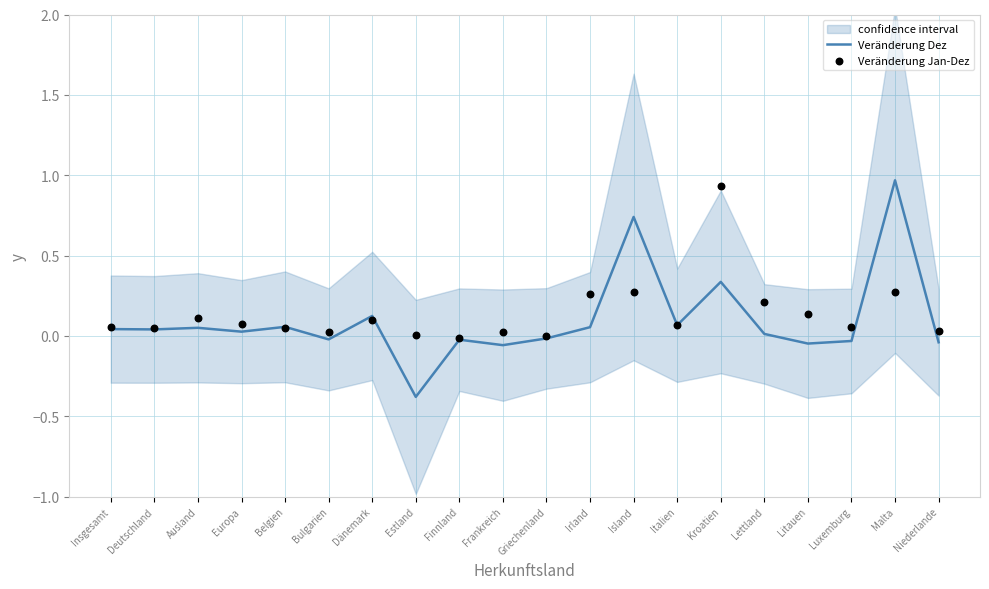

Which series contains the lowest Y value?

Veränderung Dez